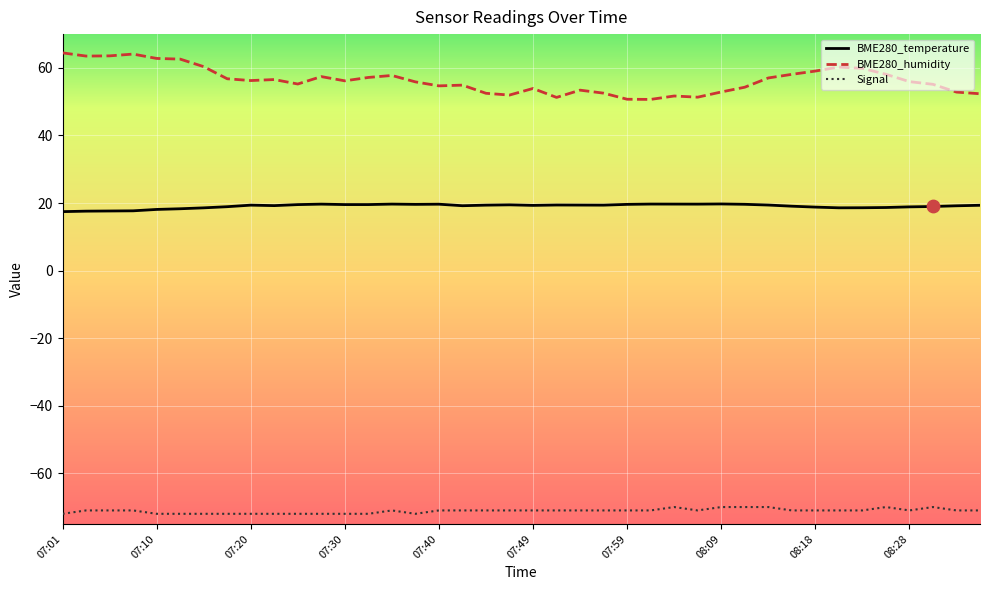

Which series has the largest total across all categories?

BME280_humidity